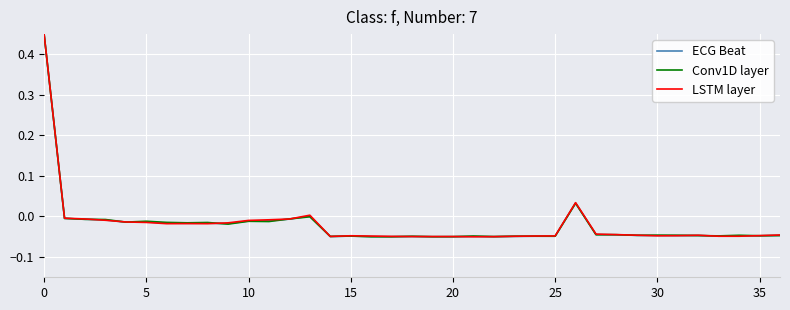

Rank the series by their average value, from highest to lowest.

LSTM layer, Conv1D layer, ECG Beat